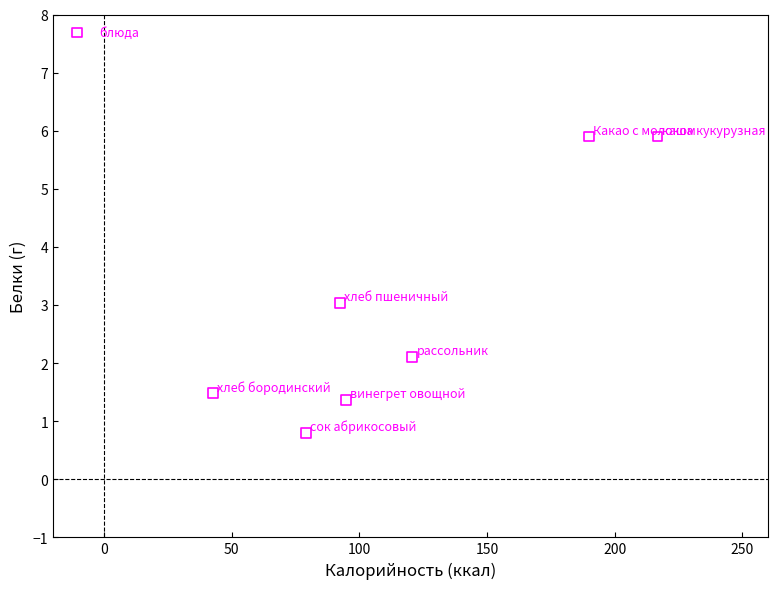

What is the range of Y values (max minus min)?

5.1